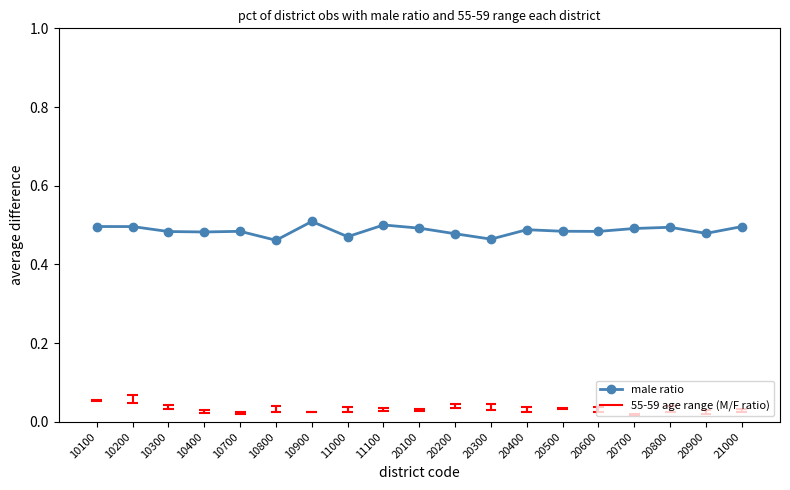

List the labels in order of value, largest first.

10900, 11100, 10100, 10200, 21000, 20800, 20100, 20700, 20400, 20500, 10700, 20600, 10300, 10400, 20900, 20200, 11000, 20300, 10800